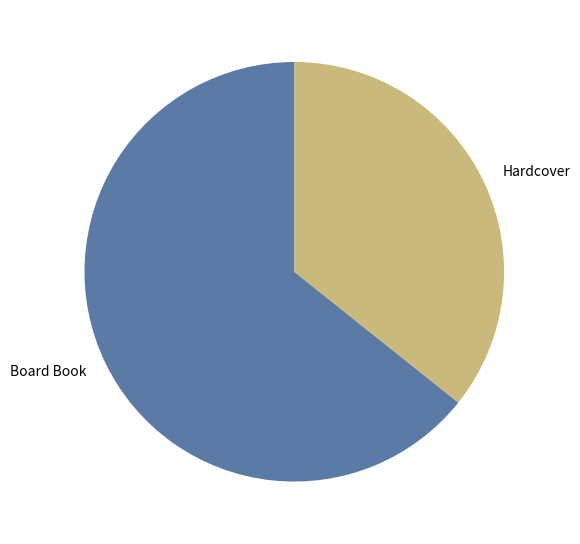

Rank the categories by value from highest to lowest.

Board Book, Hardcover